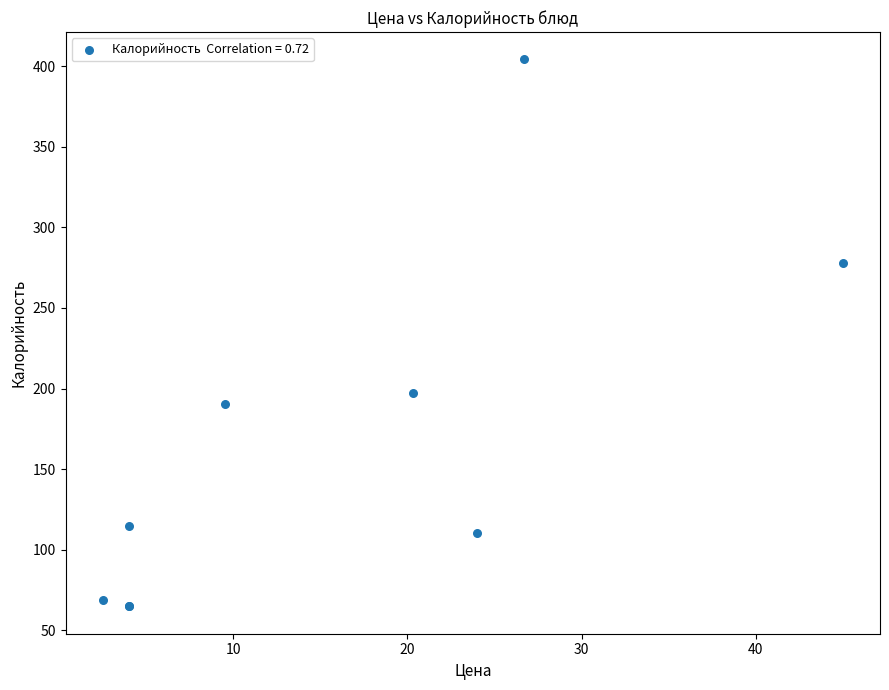

What Y value in the scatter plot is closest to 234?

197.3